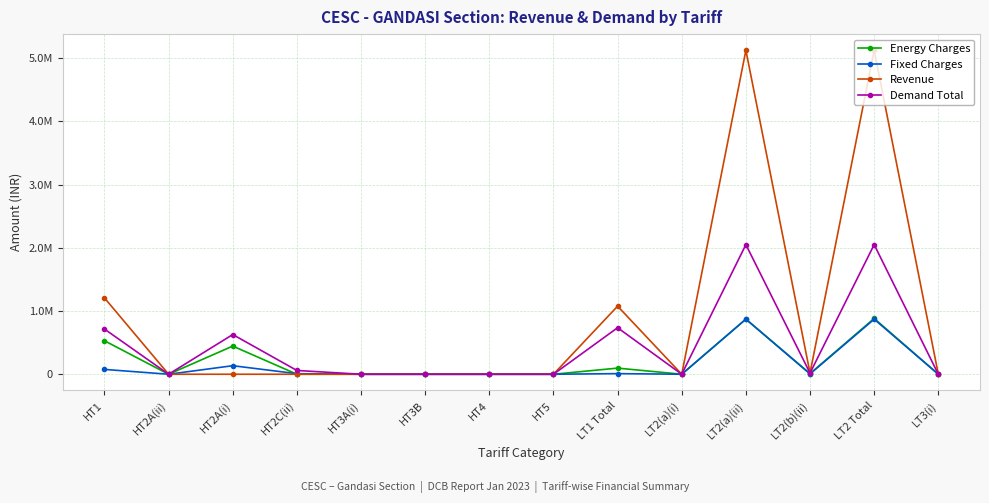

Is this an area chart (filled region under the line)?

No